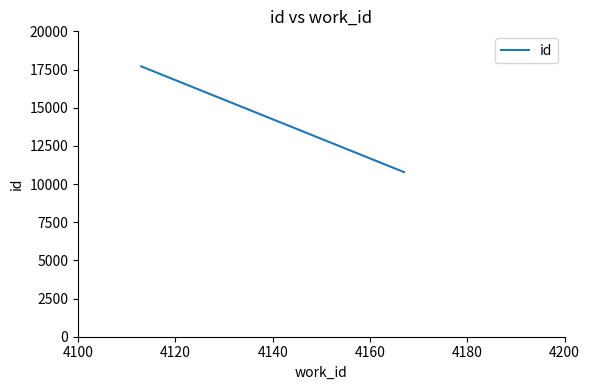

How many lines are shown in the chart?

1